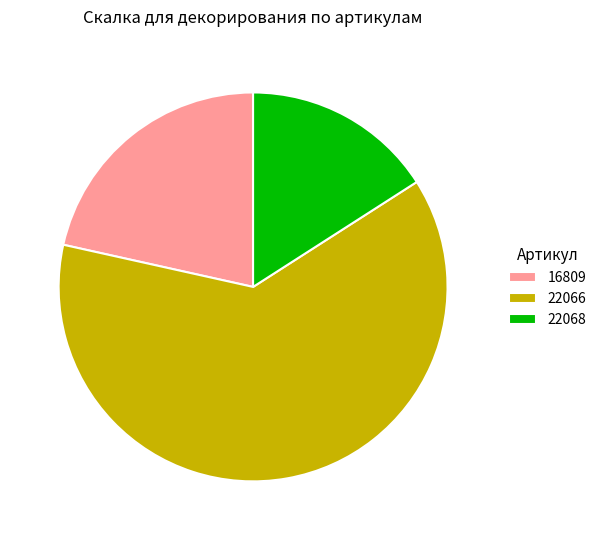

Which slice represents more than half of the pie?

22066